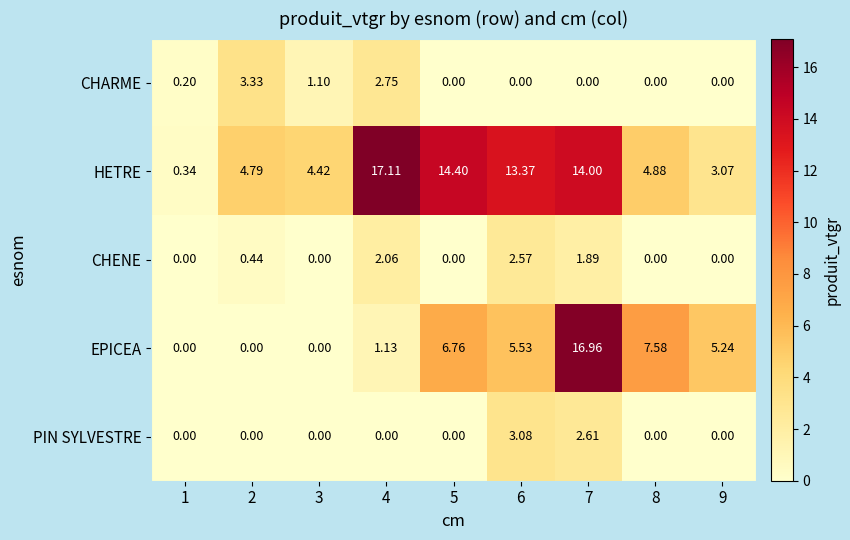

At which category is the sum across all series the highest?

7